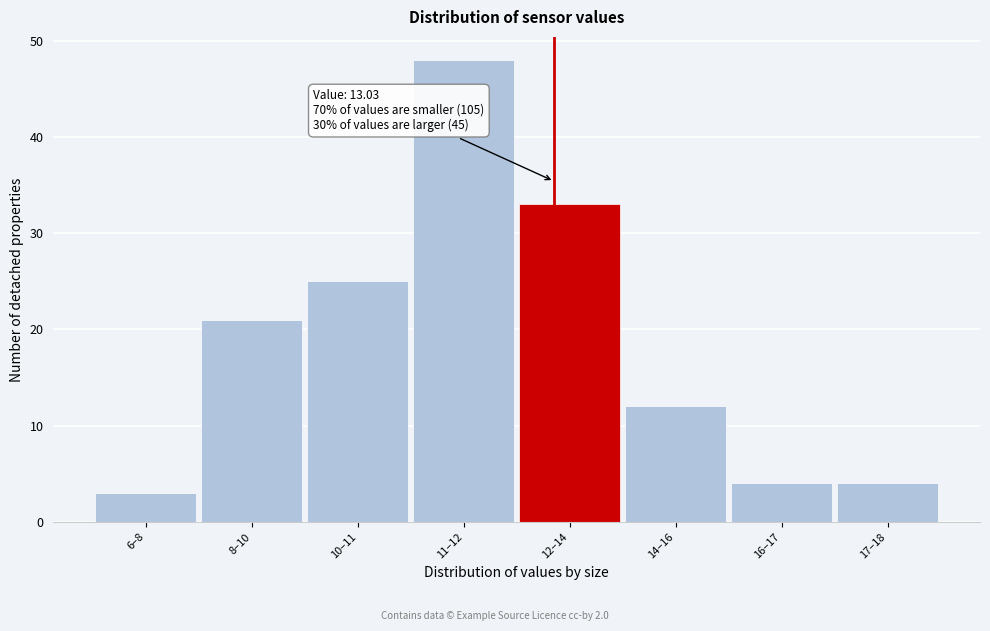

Reading right to left, what are all the values shown in this chart?

17–18=4	16–17=4	14–16=12	12–14=33	11–12=48	10–11=25	8–10=21	6–8=3